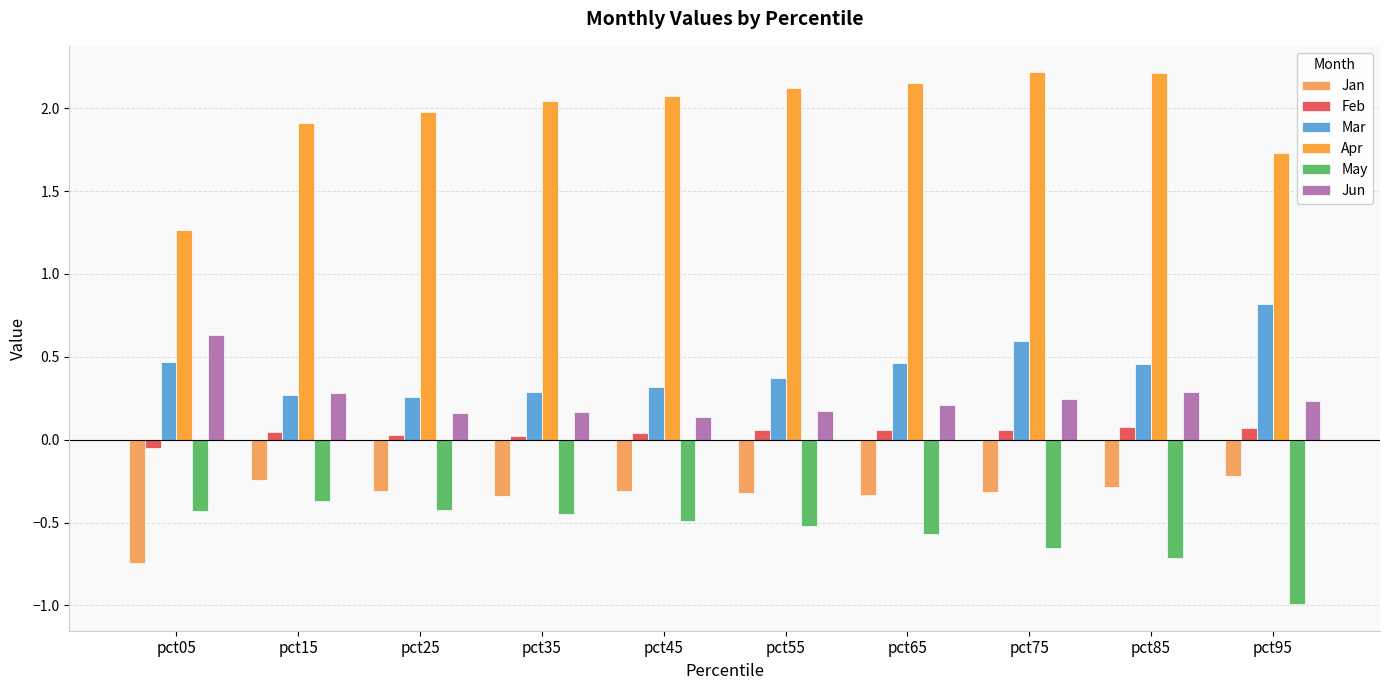

What is the spread (max minus min) of values at pct95?

2.7